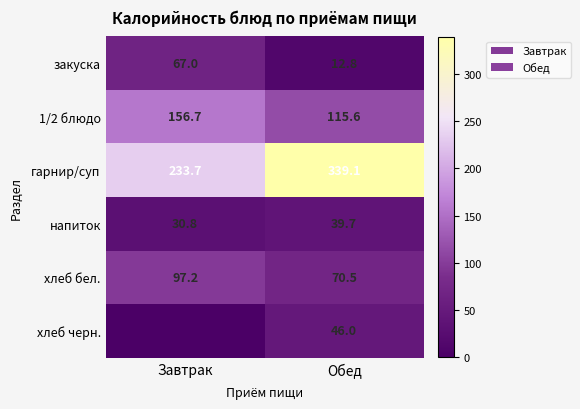

What is the difference between the highest and lowest values at Завтрак?

233.7